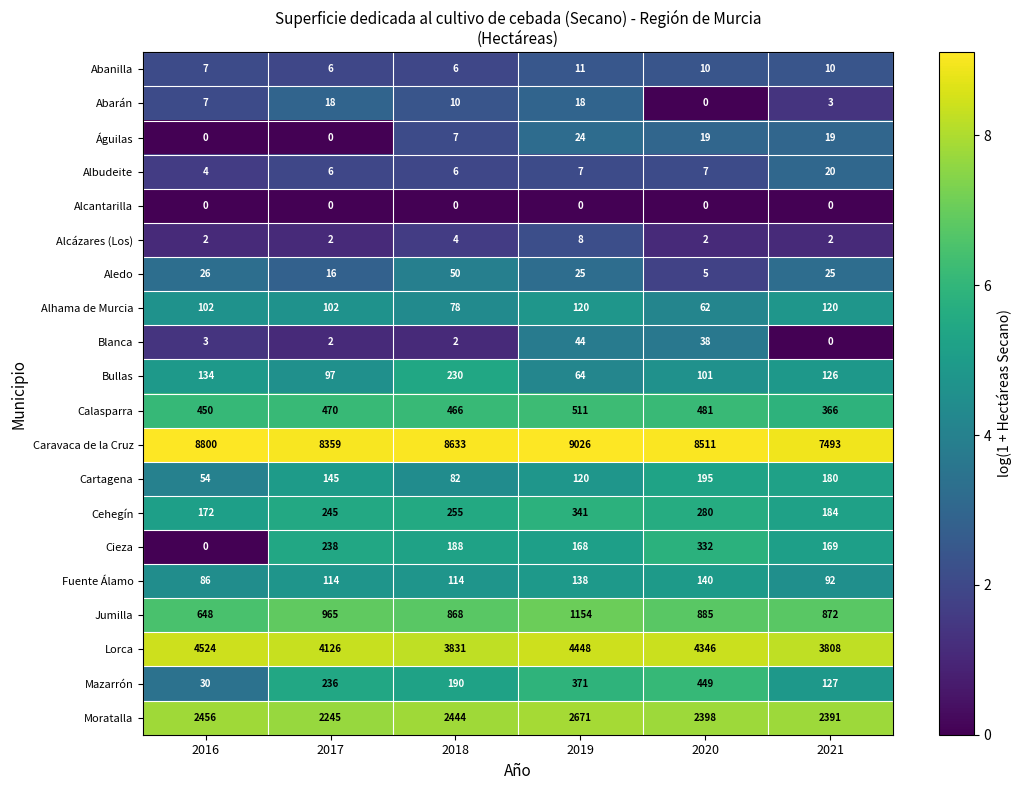

What is the approximate value of Calasparra at 2018?

466